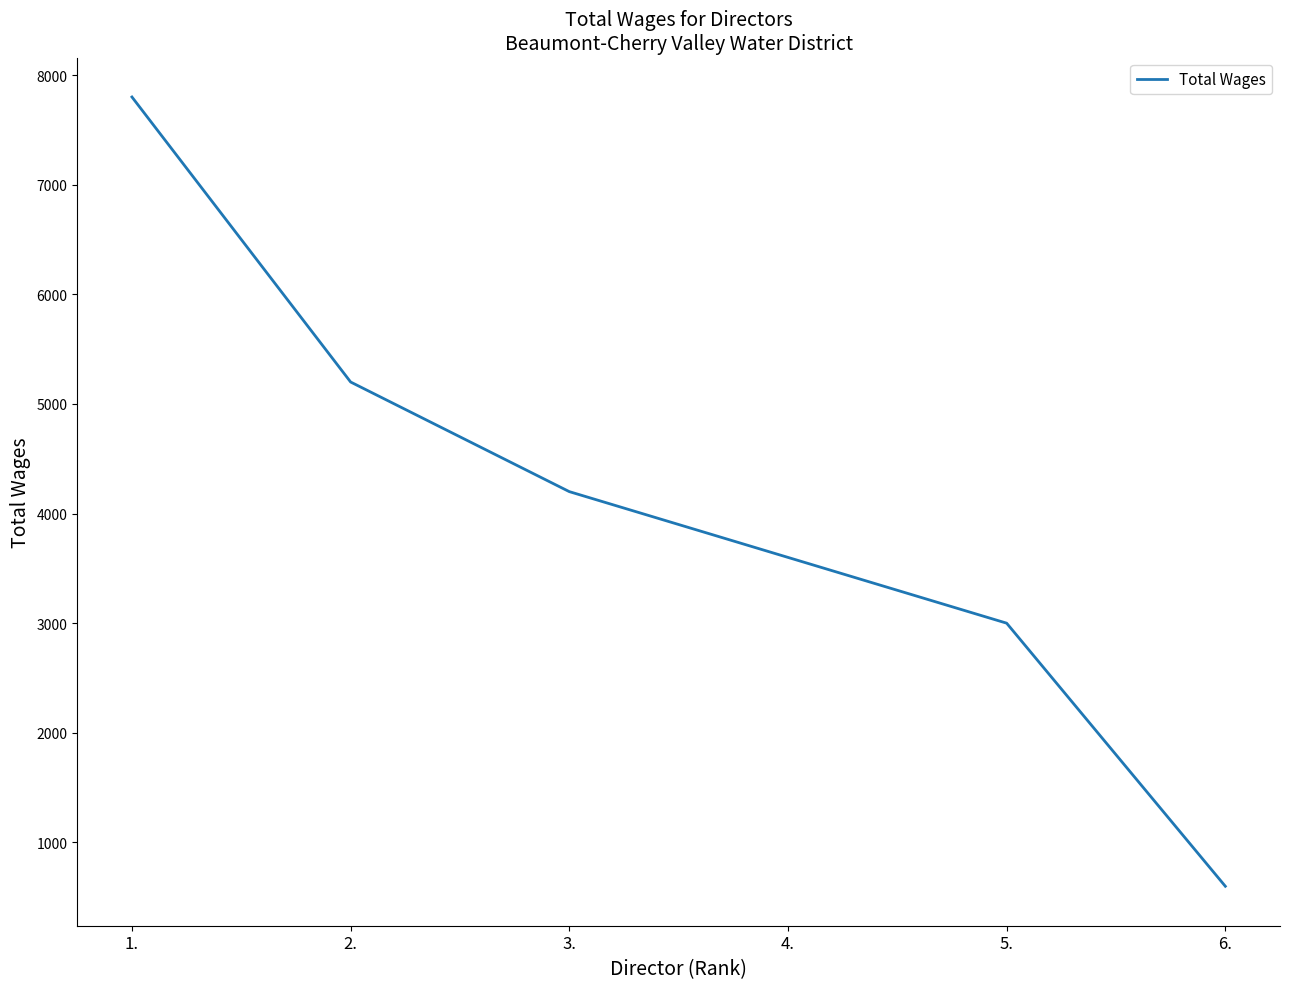

What is the greatest value displayed?

7800